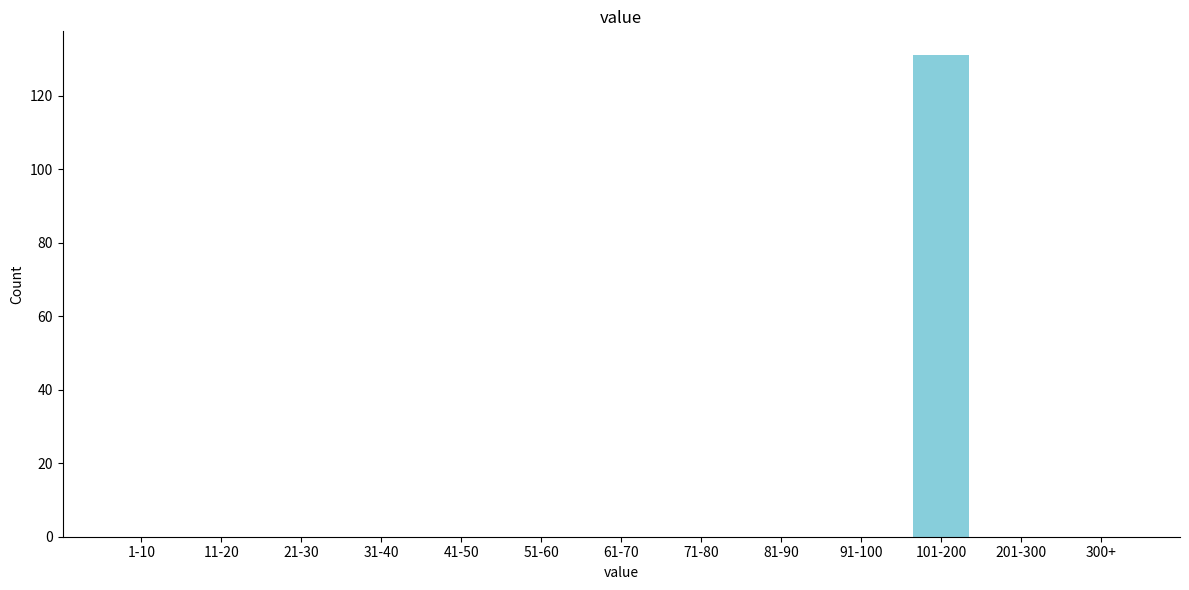

Reading right to left, transcribe all the data shown in this chart.

300+=0	201-300=0	101-200=131	91-100=0	81-90=0	71-80=0	61-70=0	51-60=0	41-50=0	31-40=0	21-30=0	11-20=0	1-10=0